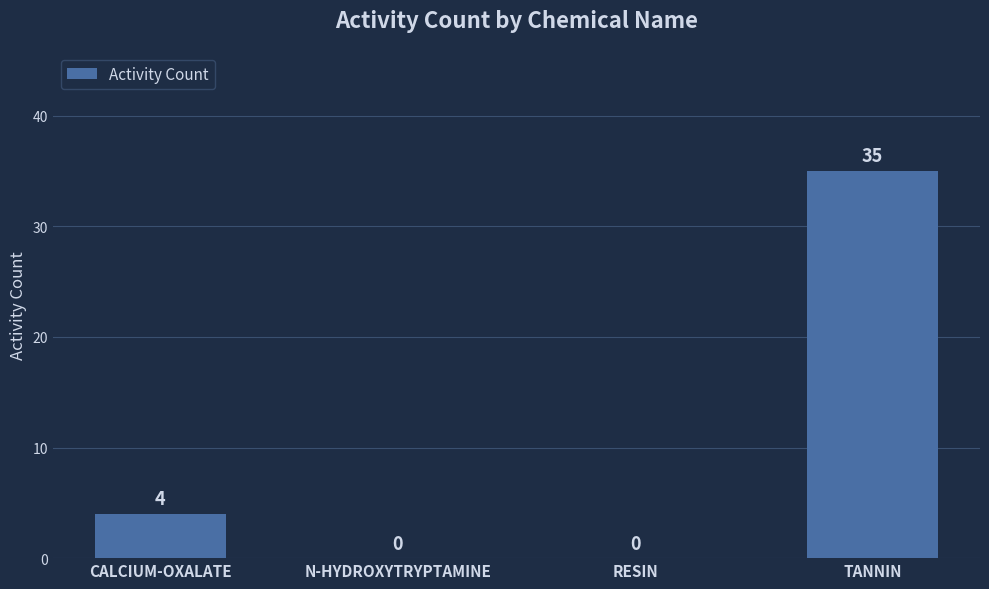

Are the bars horizontal?

No